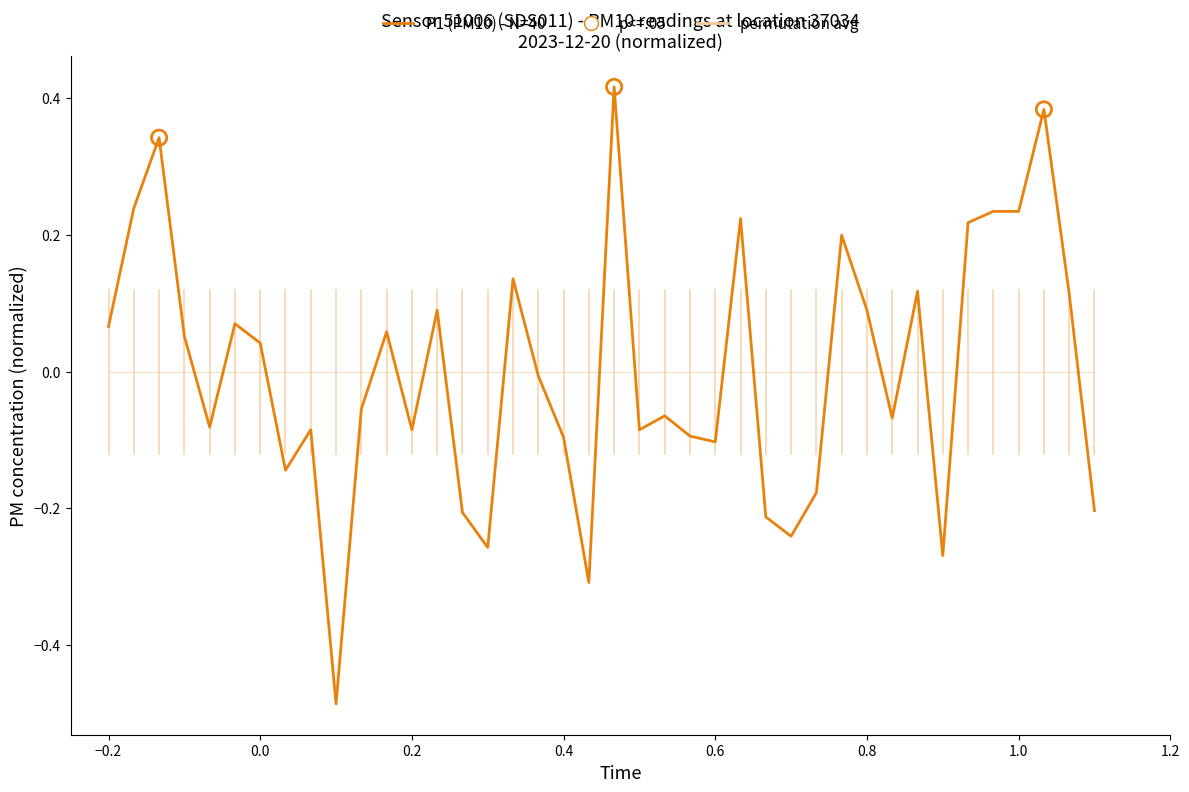

Which series has the largest range (max minus min)?

P1 (PM10) - N=40